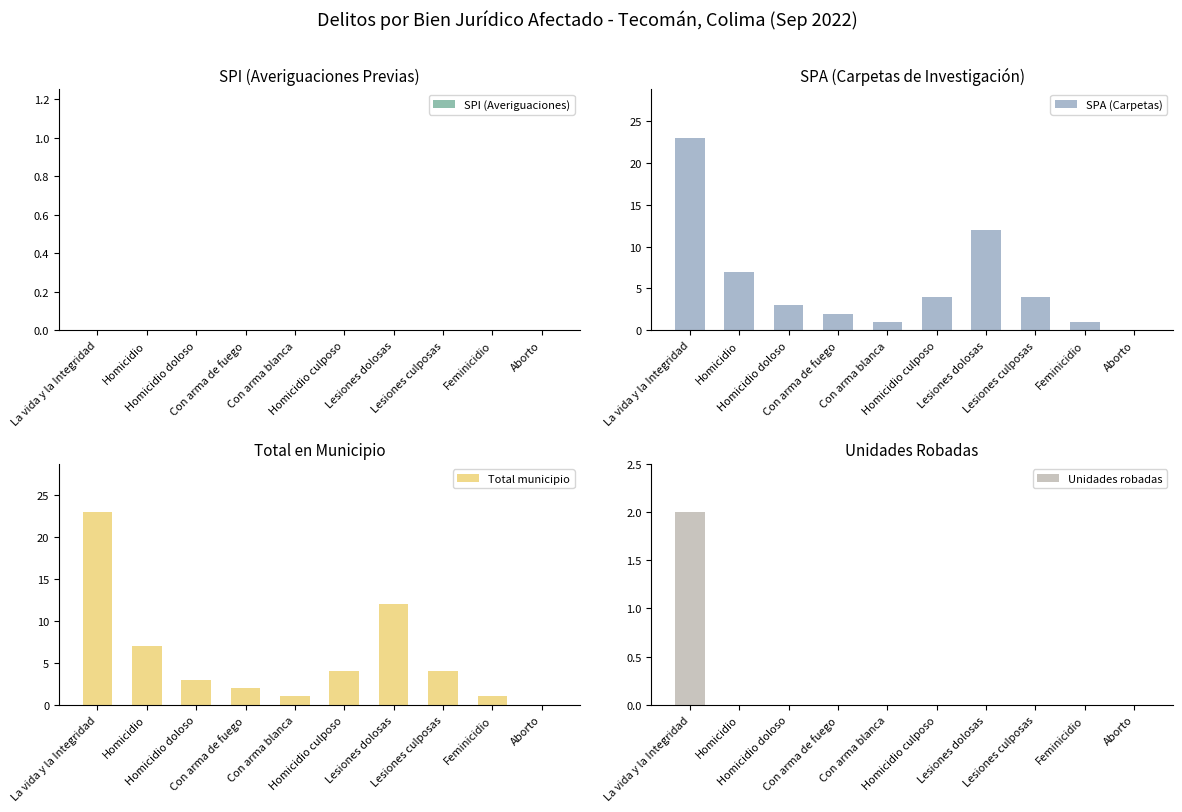

How many Unidades robadas values are between 0 and 1?

9